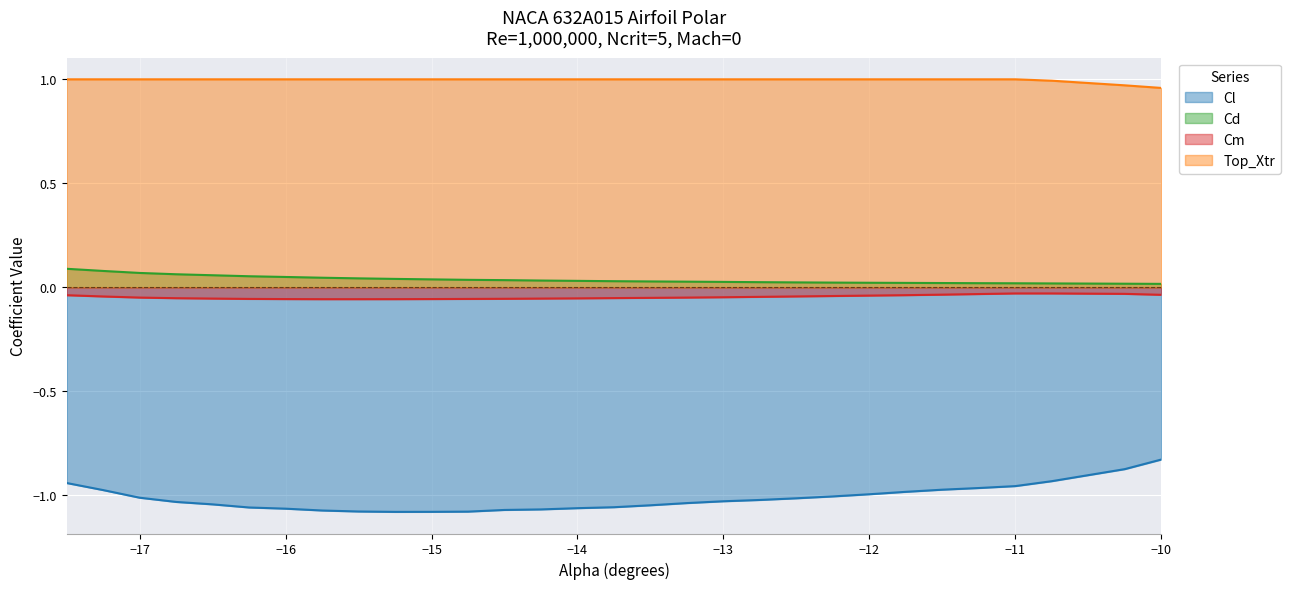

In Cl, how many points are lower than both neighbors (excluding endpoints)?

1